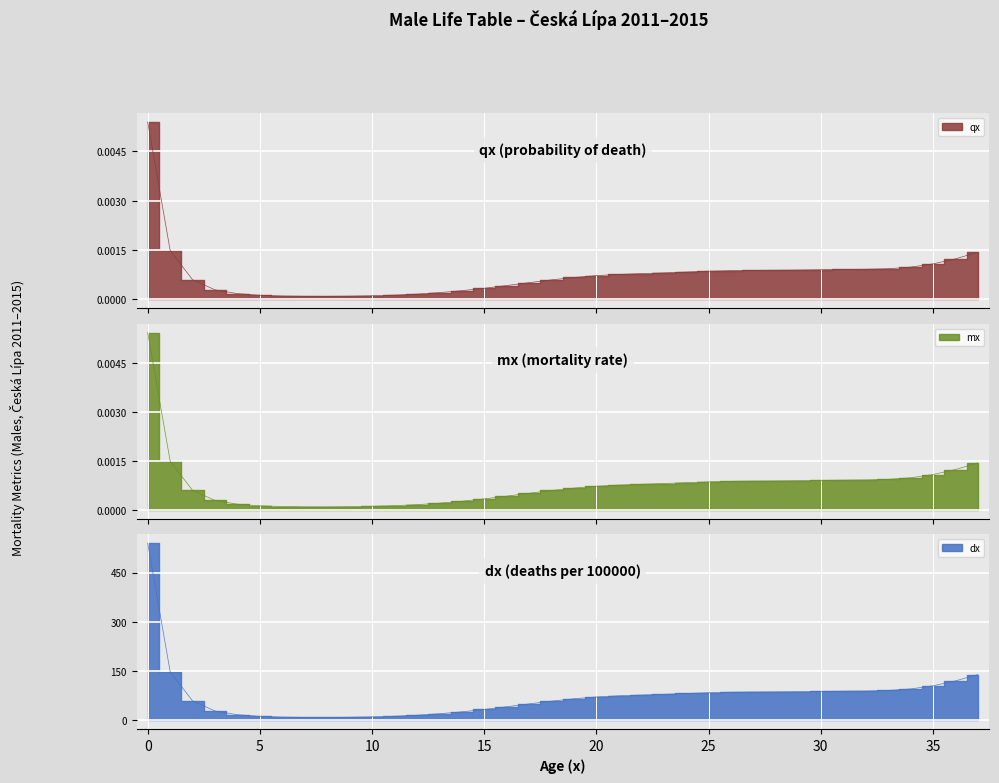

Reading left to right, transcribe all the data shown in this chart.

qx: 0.0	0.0	0.0	0.0	0.0	0.0	0.0	0.0	0.0	0.0	0.0	0.0	0.0	0.0	0.0	0.0	0.0	0.0	0.0	0.0	0.0	0.0	0.0	0.0	0.0	0.0	0.0	0.0	0.0	0.0	0.0	0.0	0.0	0.0	0.0	0.0	0.0	0.0
mx: 0.0	0.0	0.0	0.0	0.0	0.0	0.0	0.0	0.0	0.0	0.0	0.0	0.0	0.0	0.0	0.0	0.0	0.0	0.0	0.0	0.0	0.0	0.0	0.0	0.0	0.0	0.0	0.0	0.0	0.0	0.0	0.0	0.0	0.0	0.0	0.0	0.0	0.0
dx: 539.8	147.9	58.7	28.2	16.8	11.9	9.7	8.8	8.7	9.2	10.4	12.3	15.4	19.8	25.7	32.9	41.2	49.9	58.2	65.5	71.0	74.5	76.9	79.0	81.6	83.9	85.5	86.2	86.6	87.2	88.0	88.7	89.2	90.7	95.4	105.0	119.7	139.2